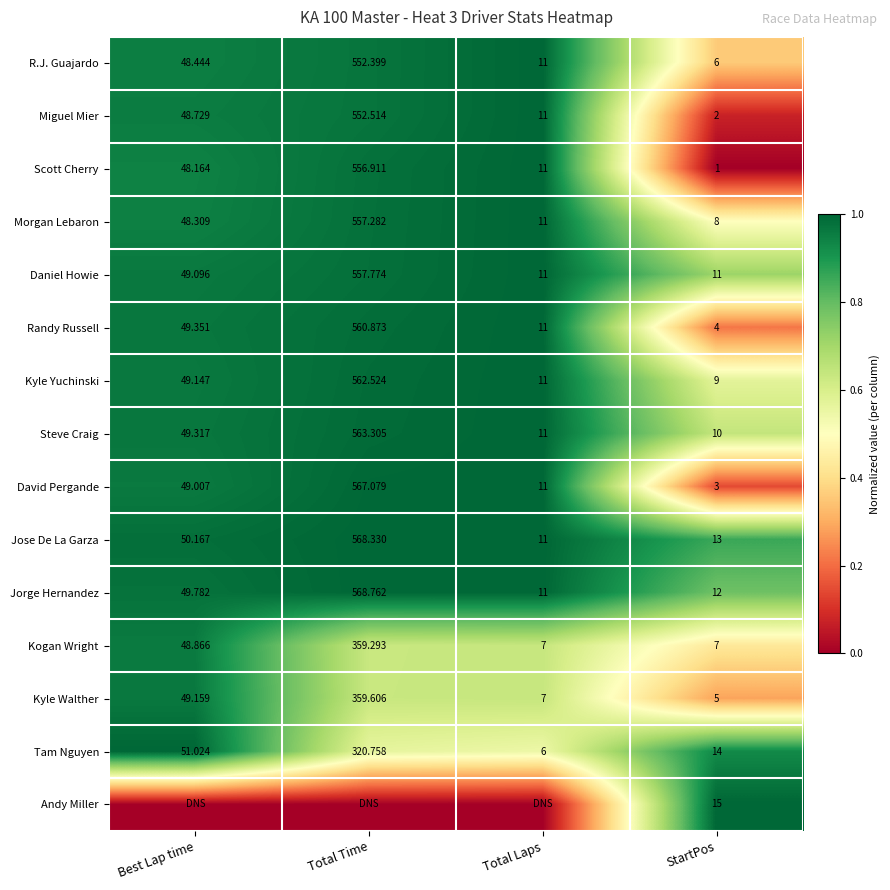

Is the value of Jorge Hernandez at StartPos greater than the value of R.J. Guajardo at Total Time?

No